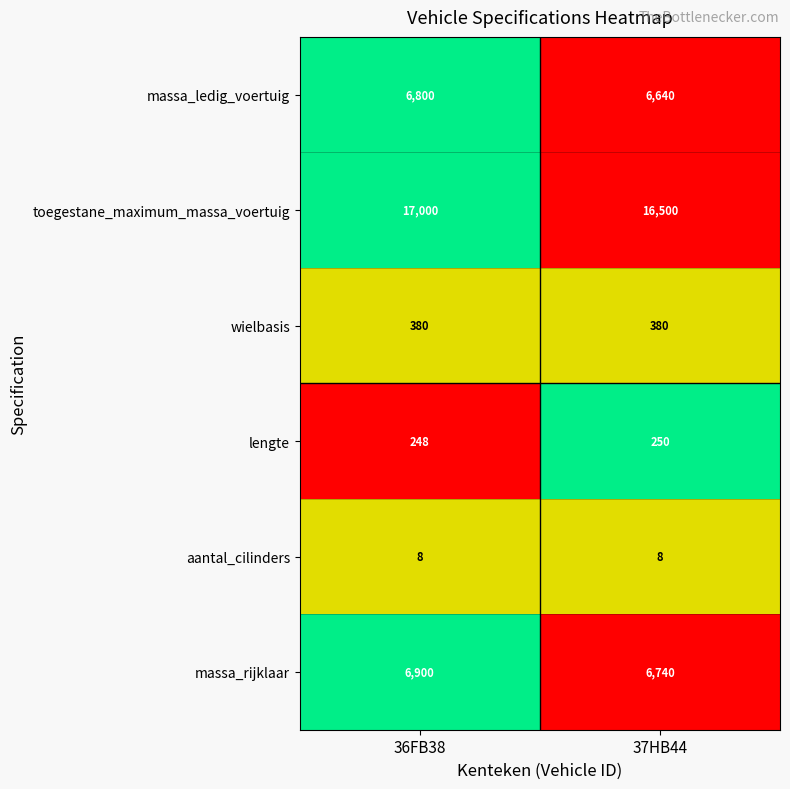

The value of aantal_cilinders at 37HB44 is 5. True or false?

False